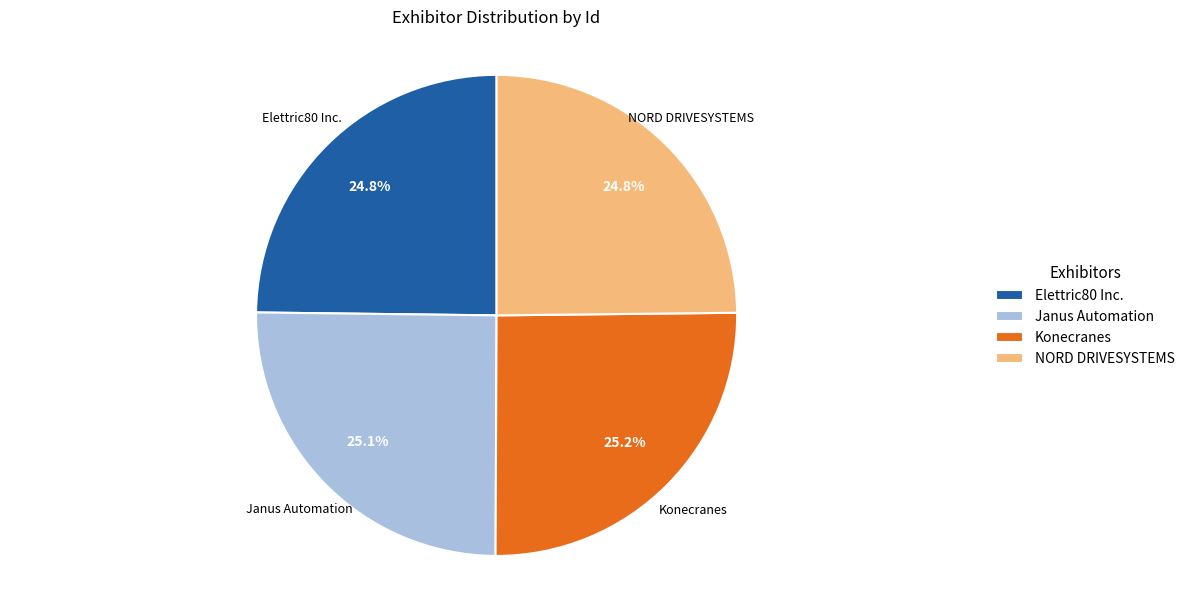

Does Konecranes represent more than half of the total?

No